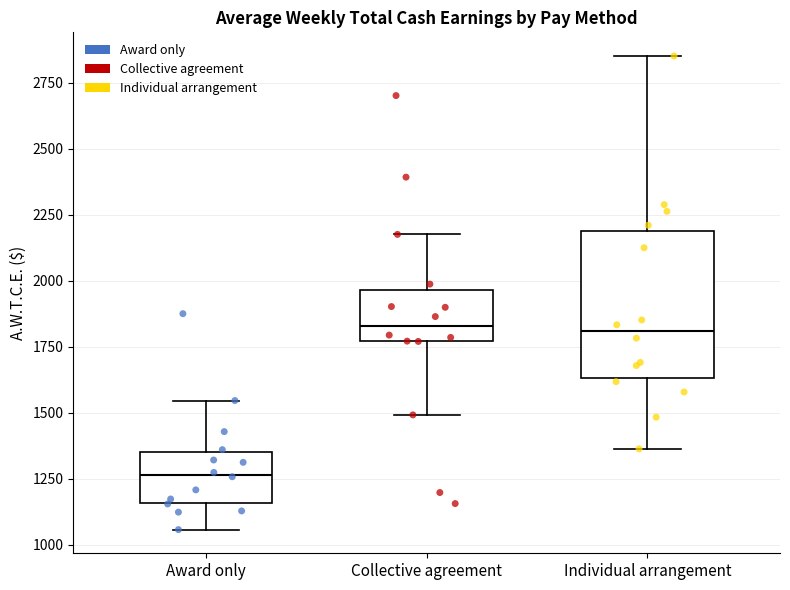

Reading left to right, read every box against the y-axis: the position of its median line, the range the box covers, and the ends of its whiskers. The values are not printed on the chart, so give them approximately, as read against the axis.

Award only: median 1250, box 1150 to 1350, whiskers 1050 to 1550
Collective agreement: median 1850, box 1750 to 1950, whiskers 1500 to 2200
Individual arrangement: median 1800, box 1650 to 2200, whiskers 1350 to 2850